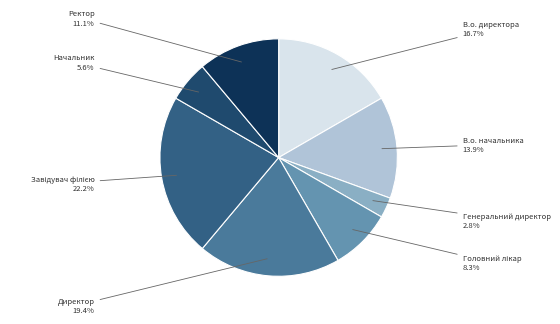

How many segments does this pie chart have?

8